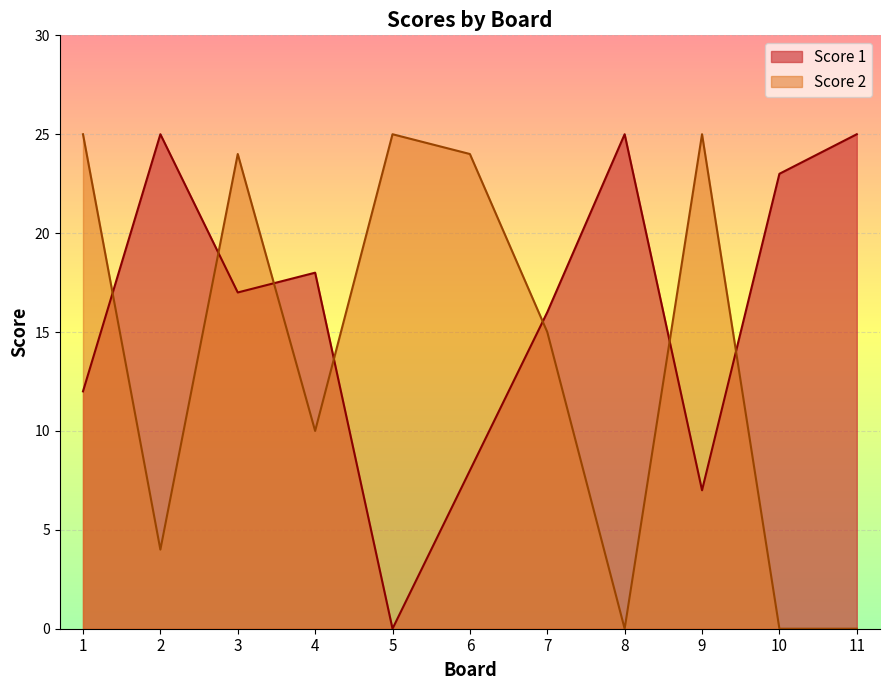

Rank the series by their maximum value, from lowest to highest.

Score 1, Score 2